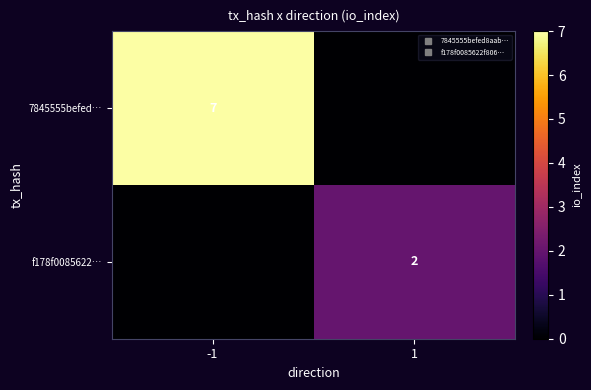

Which series has the largest range (max minus min)?

7845555befed…